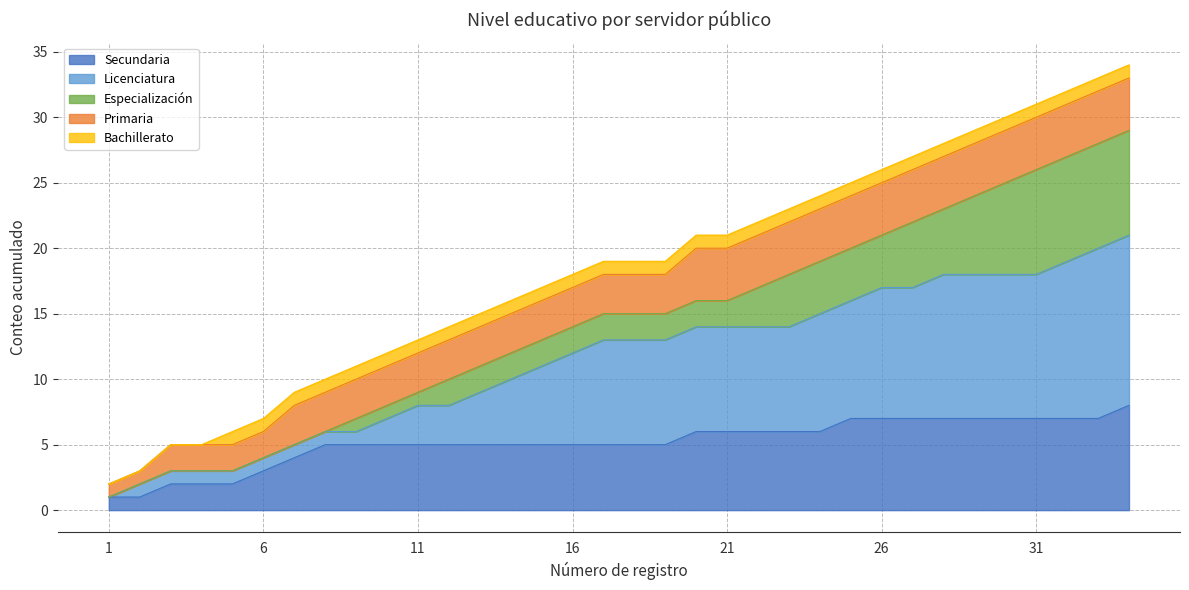

Which label corresponds to the smallest value in the chart?

1